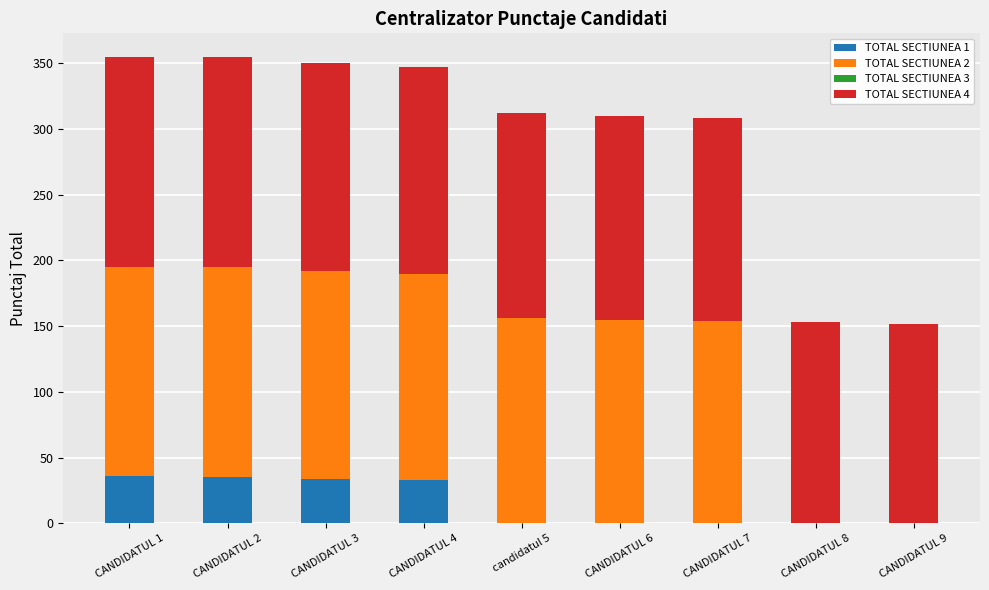

What is the total value across all series at CANDIDATUL 4?

347